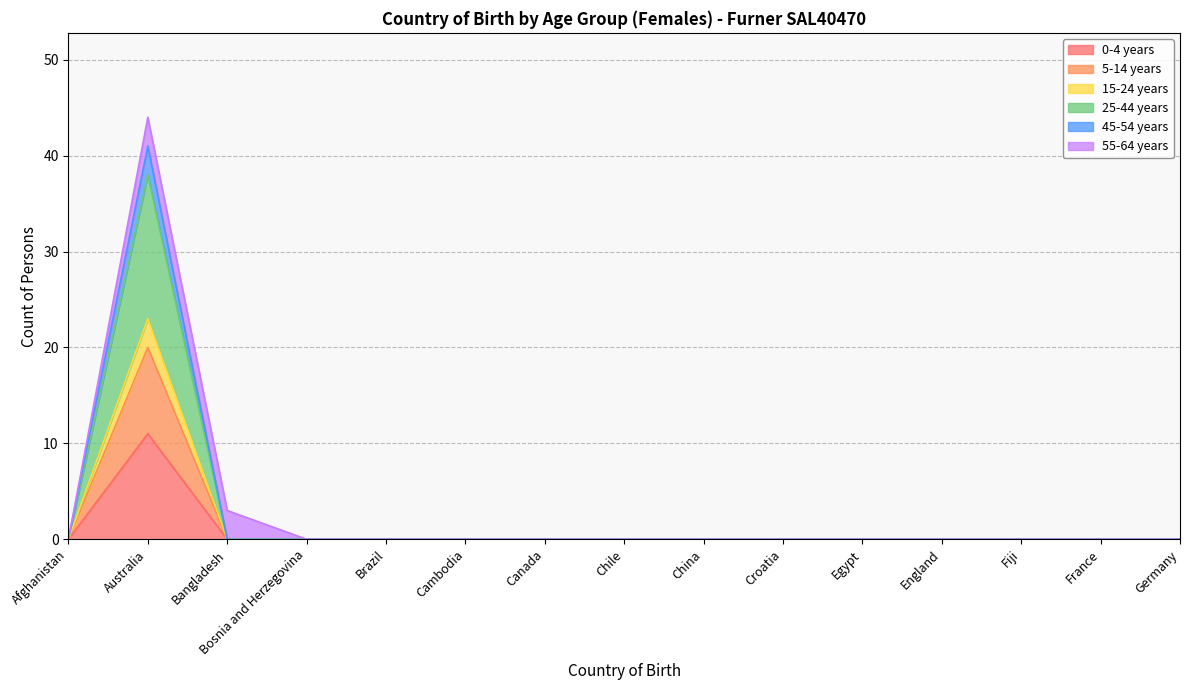

The 15-24 years series shows 17 at Fiji. True or false?

False